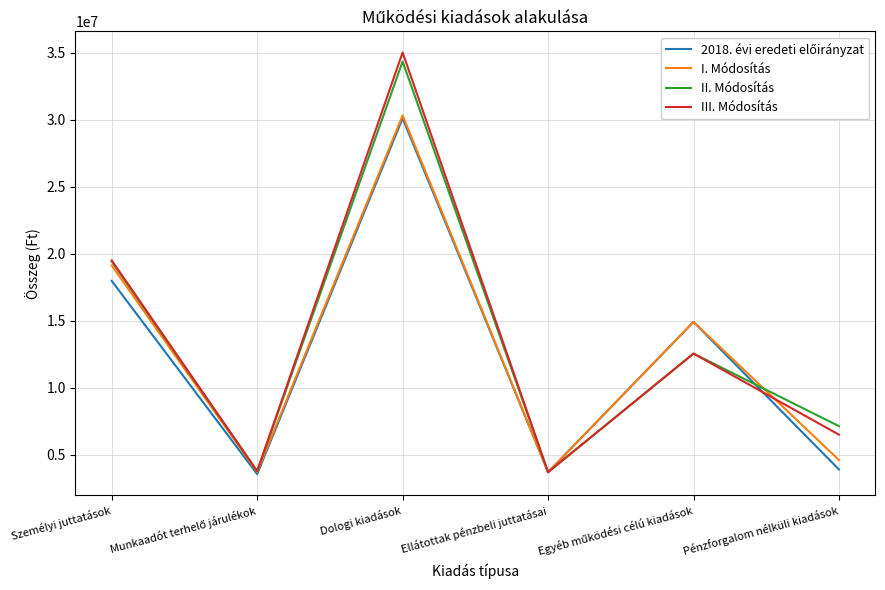

What is the total value across all series at Személyi juttatások?

76005124